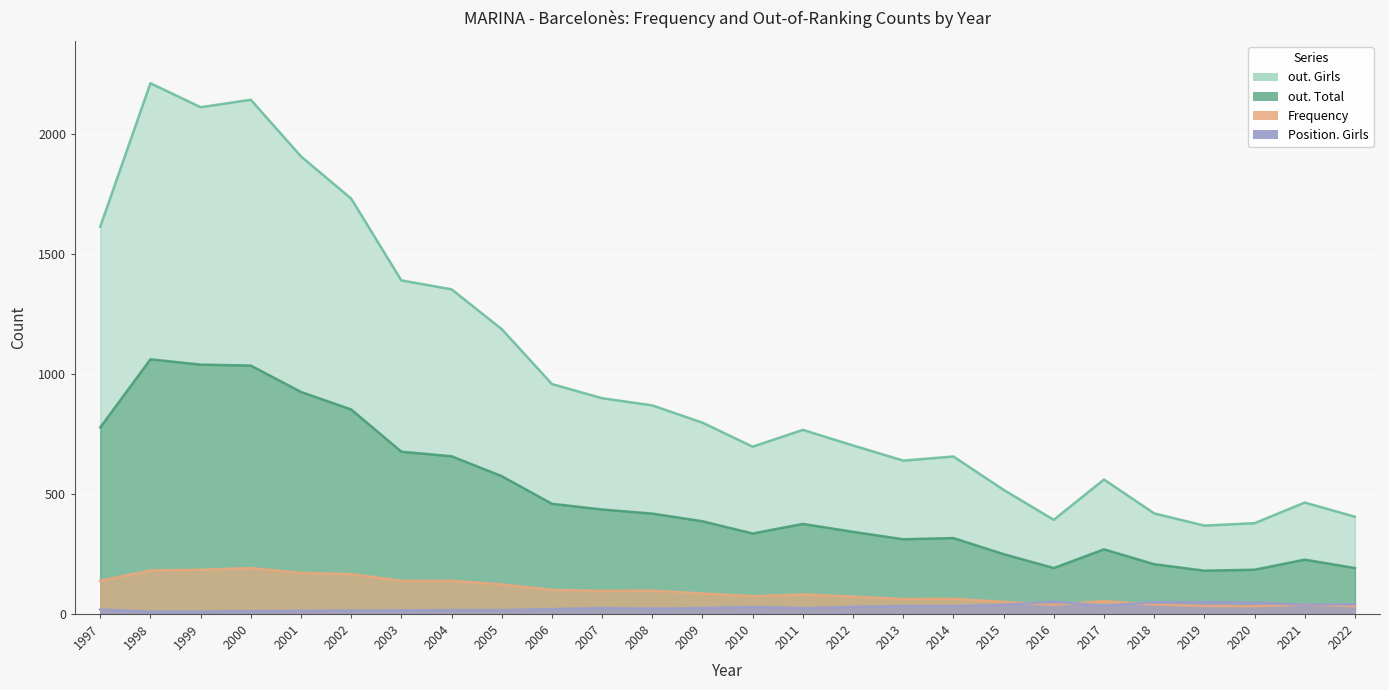

What is the maximum value shown in the chart?

2212